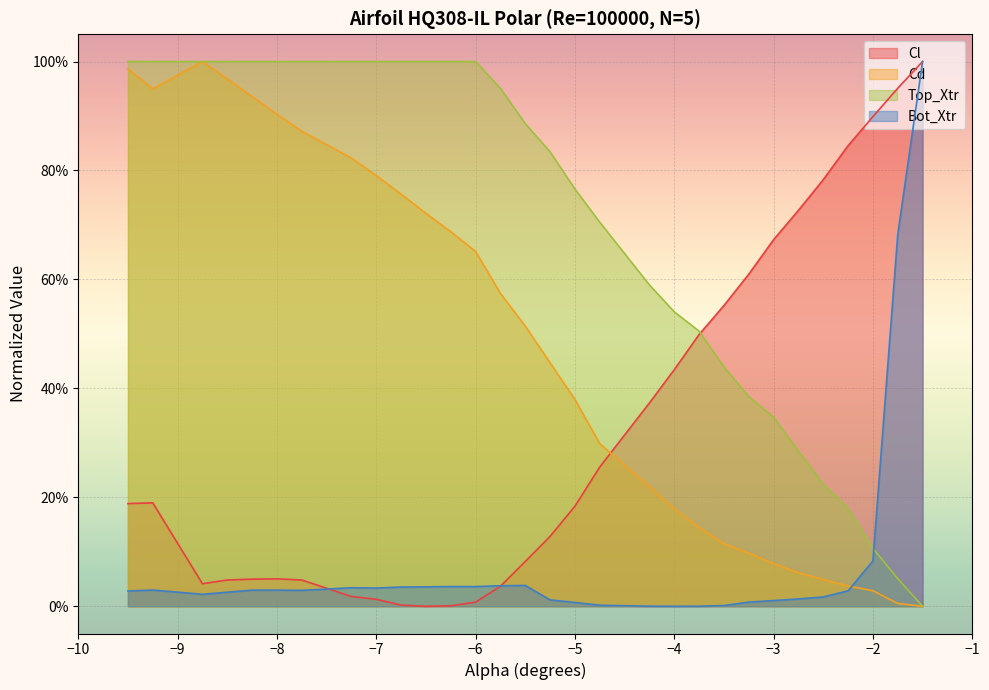

True or false: Bot_Xtr has a value of 0.0 at -5.5.

True